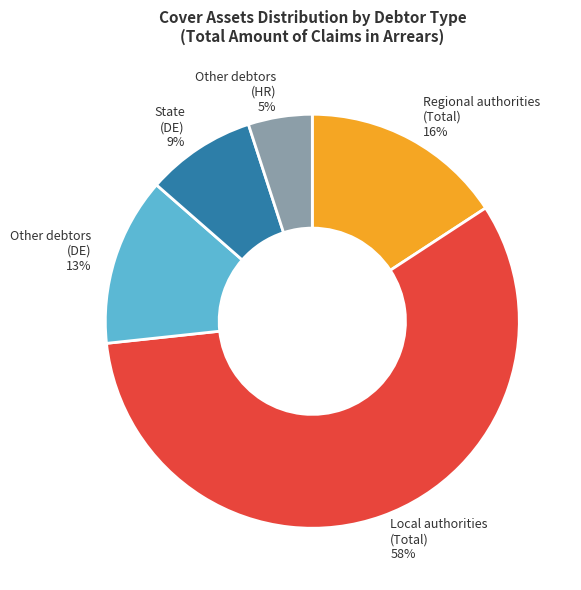

Does any single category account for the majority?

Yes